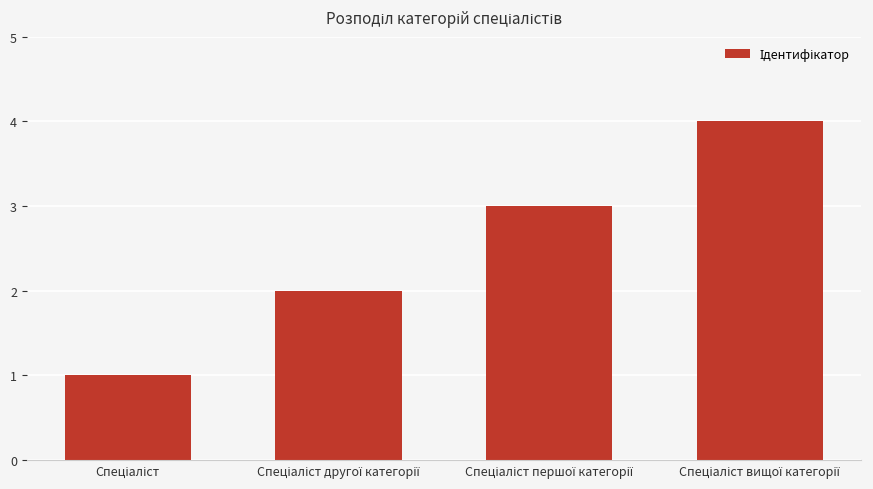

What is the maximum value shown in the chart?

4